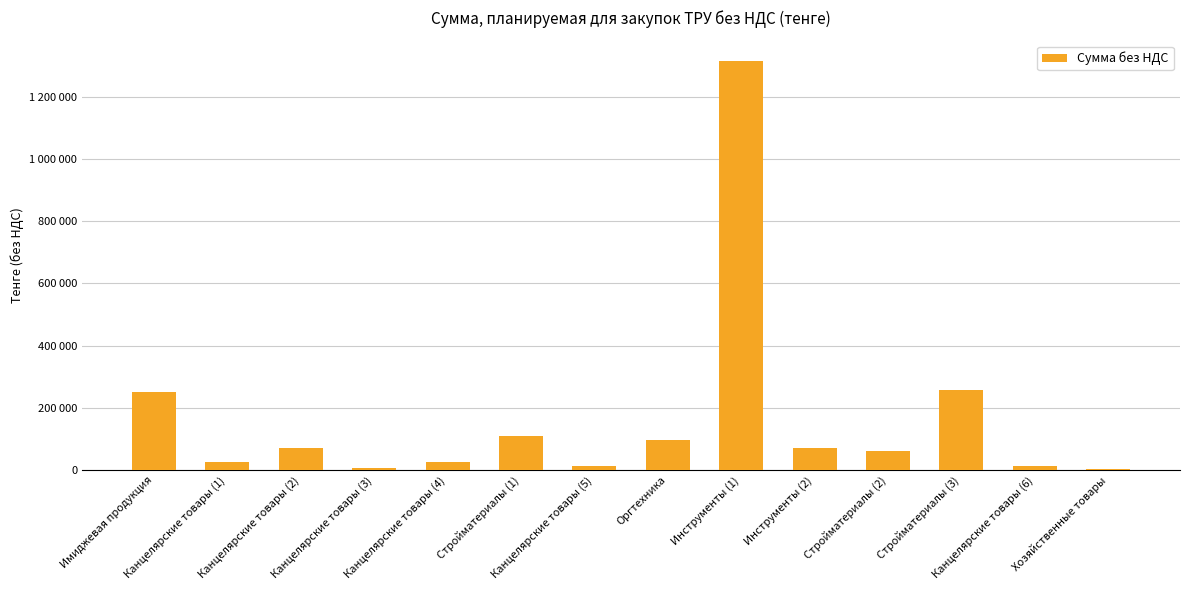

How many data points does each series have?

14